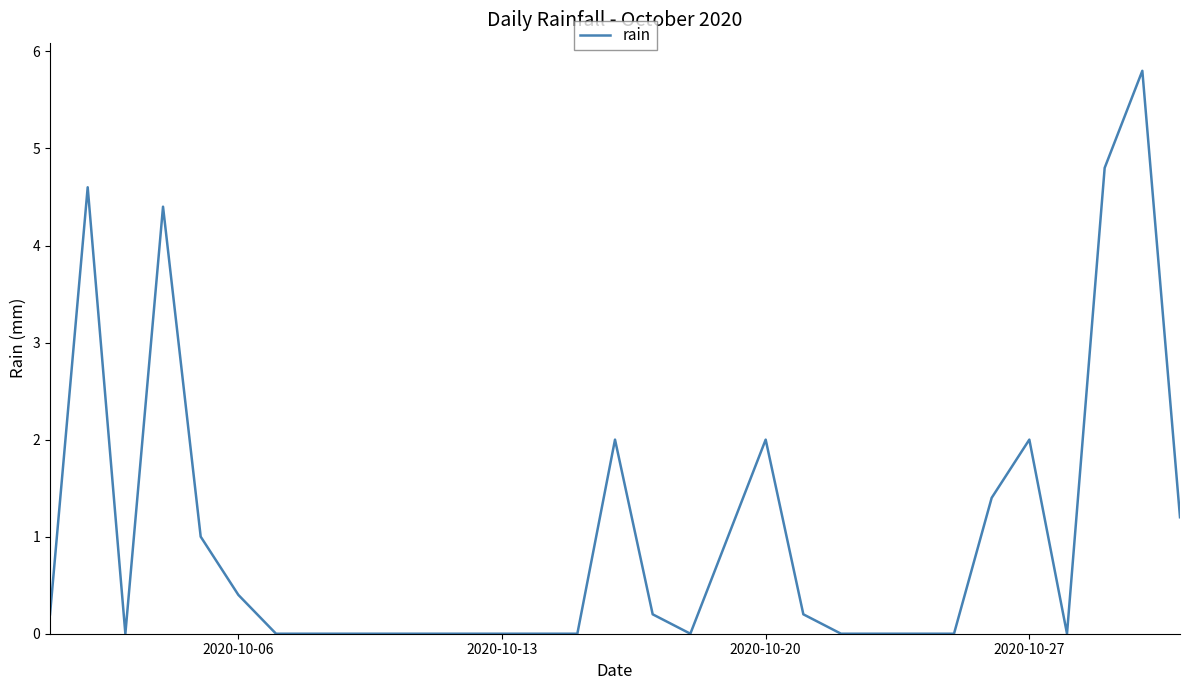

What is the difference between the maximum and minimum values?

5.8